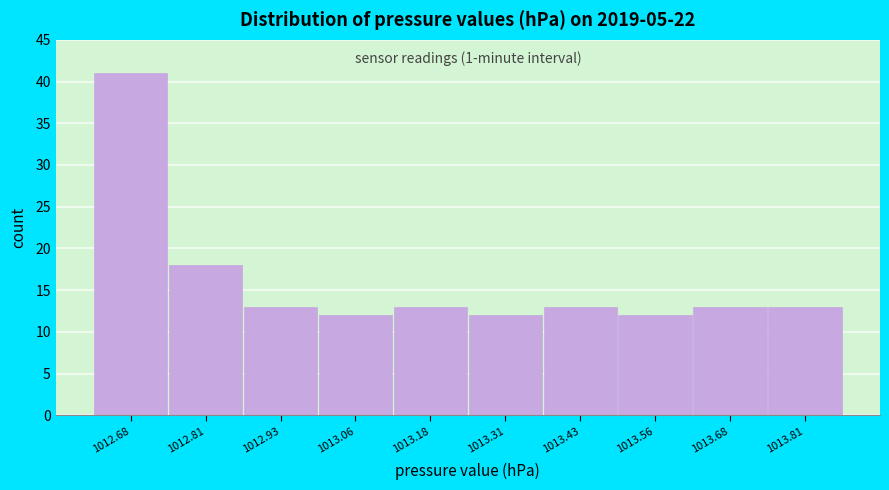

Which range on the x-axis has the tallest bar?

1012.620 to 1012.745